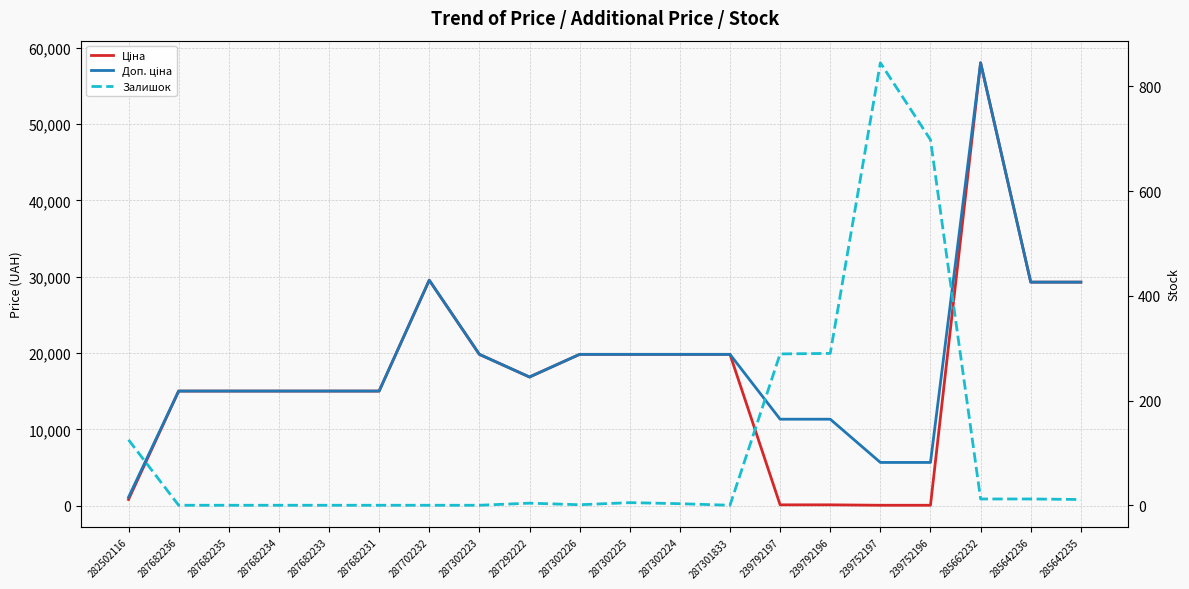

True or false: Залишок and Доп. ціна intersect in this chart.

False